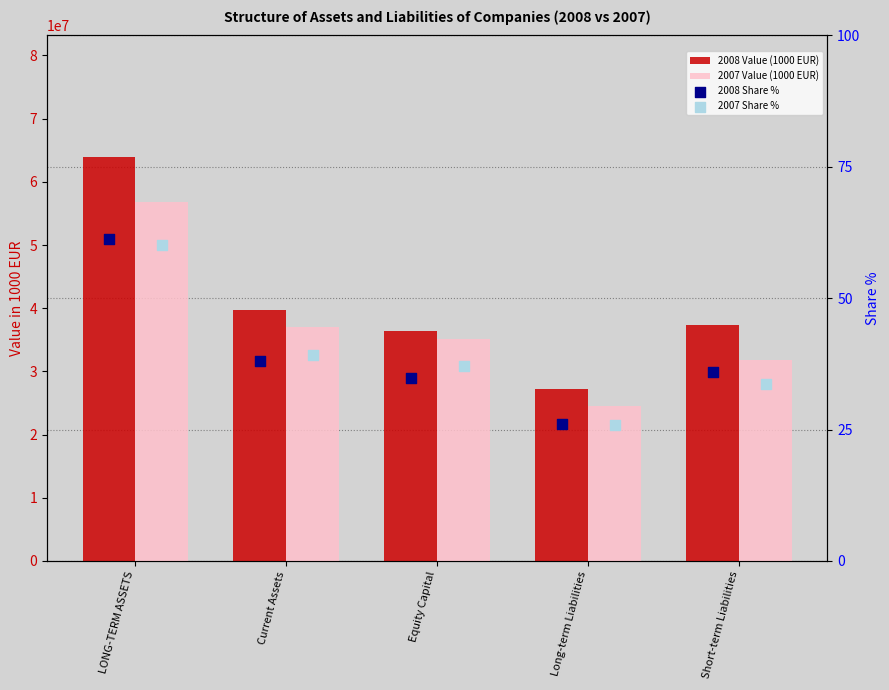

Which series has the largest total across all categories?

2008 Value (1000 EUR)